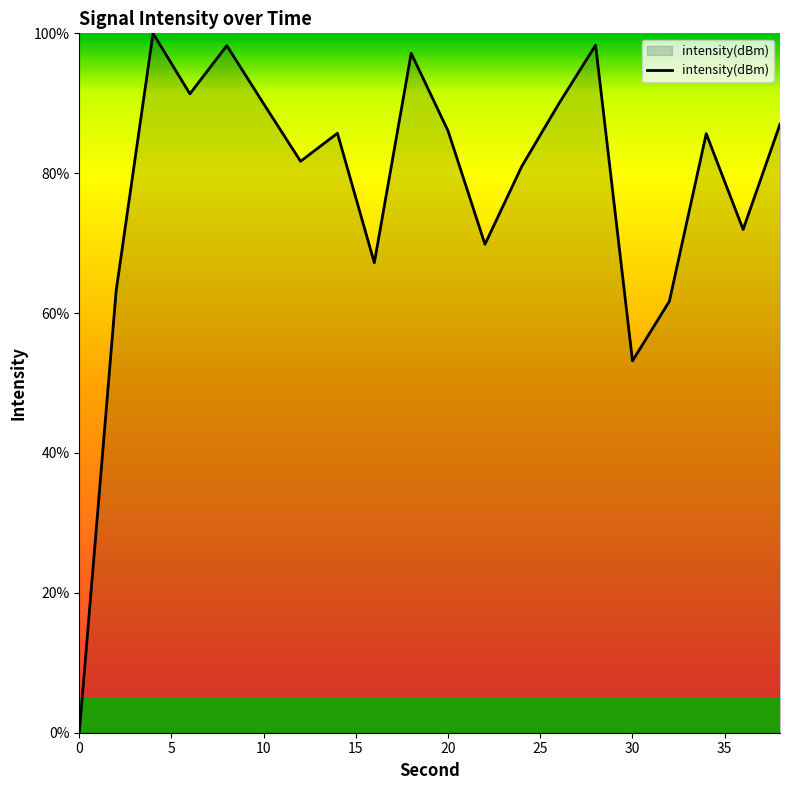

How many series are shown in this chart?

1